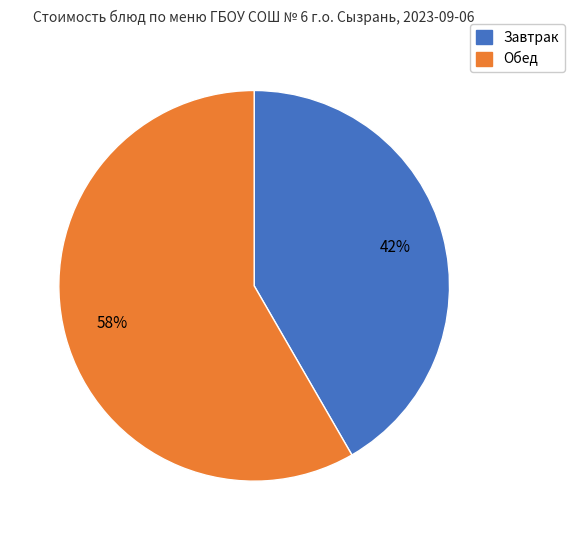

Is there any slice that represents more than half of the pie?

Yes